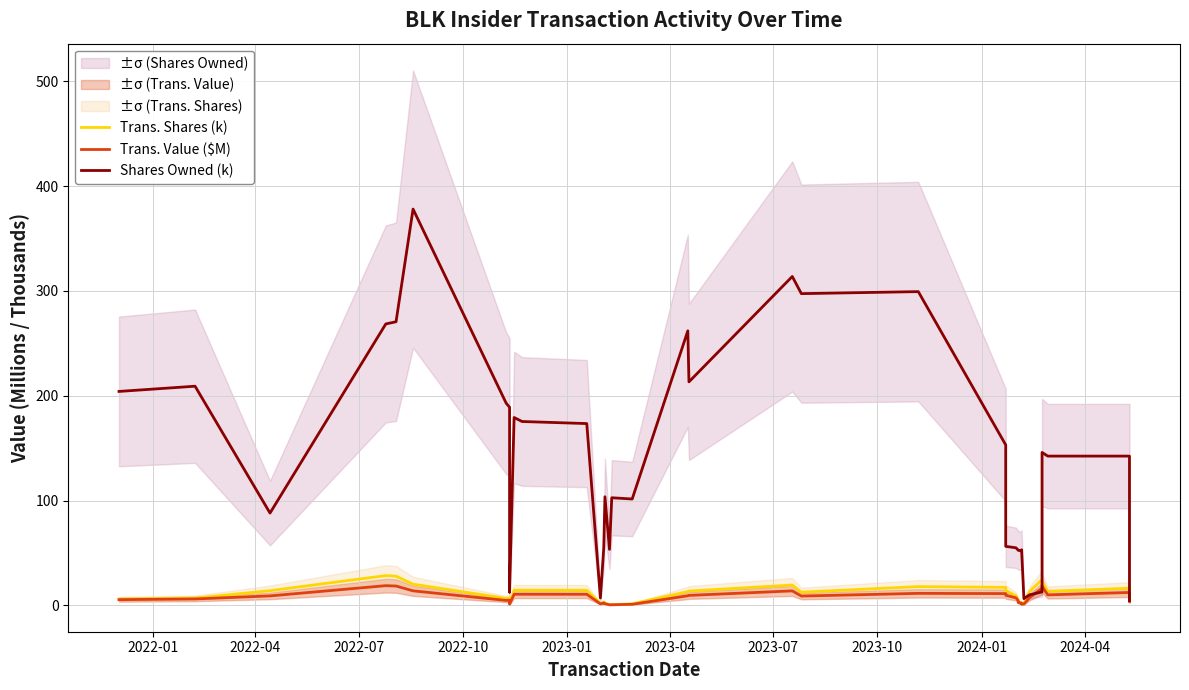

What is the sum of all Trans. Value ($M) values?

301.2